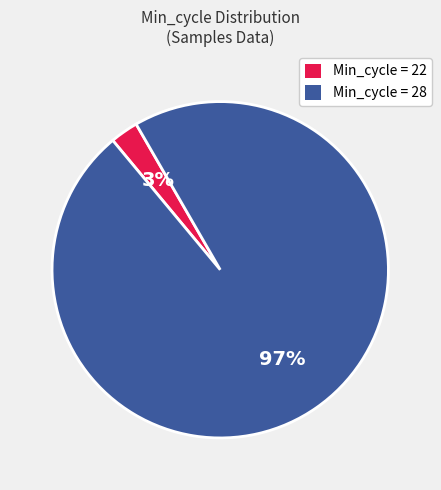

Is the sum of Min_cycle = 22 and Min_cycle = 28 greater than half?

Yes